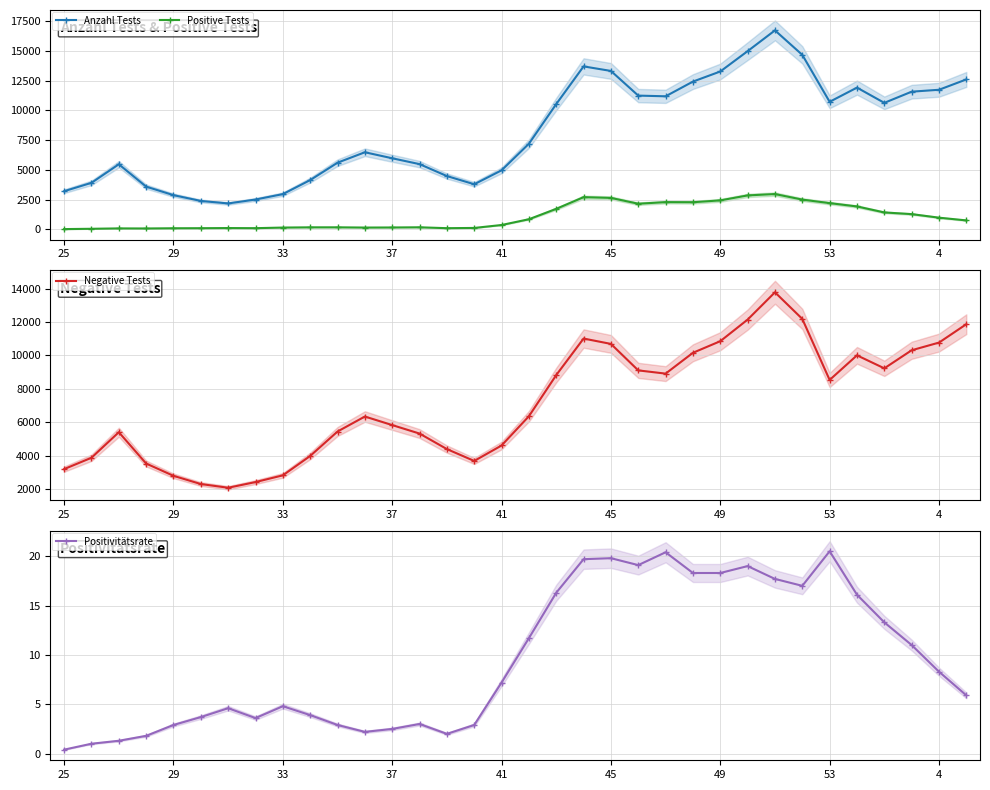

True or false: Negative Tests has more than 0 interior local peaks.

True